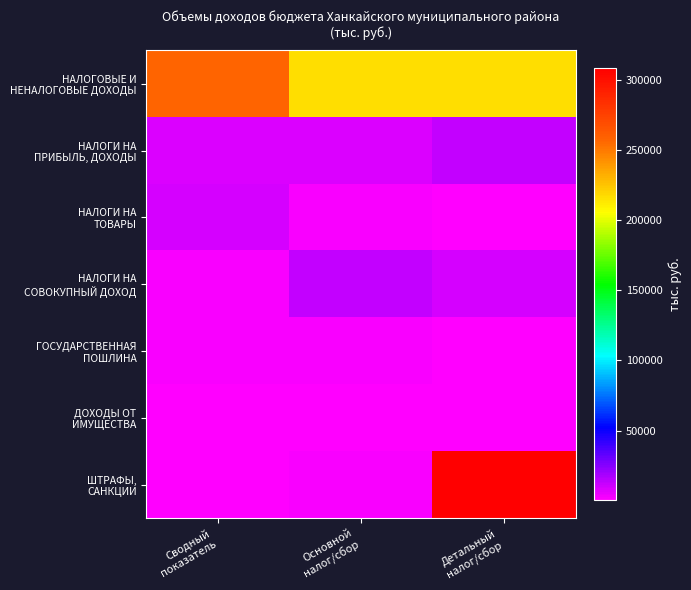

Count the number of data series in this chart.

7